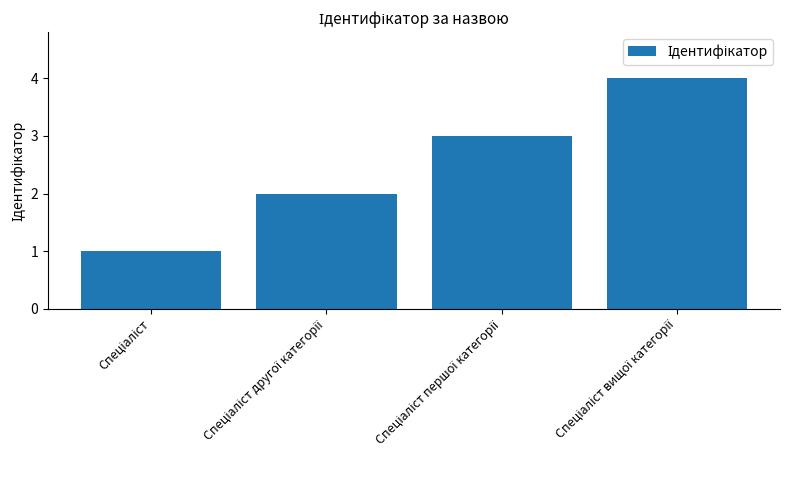

What is the difference between the maximum and minimum values?

3